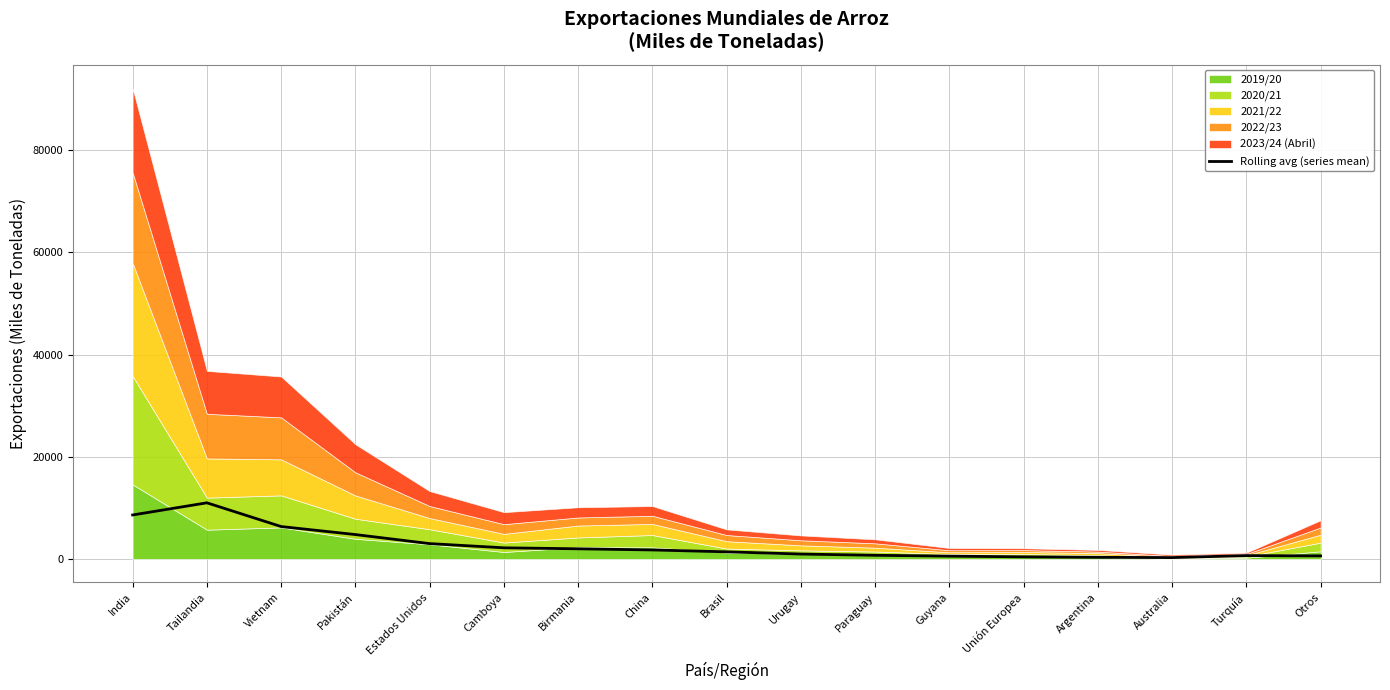

Does the chart have visible grid lines?

Yes